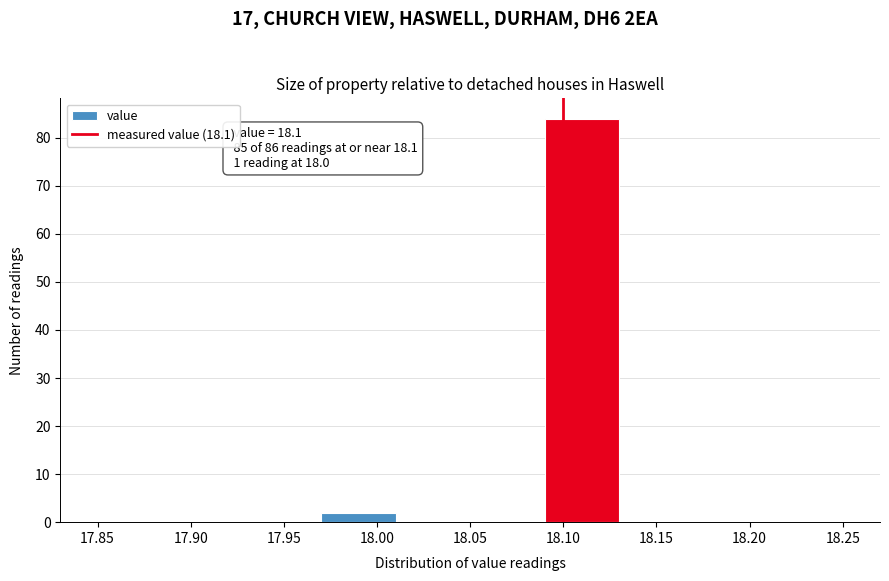

Over which range of the x-axis is the bar tallest?

18.09 to 18.13